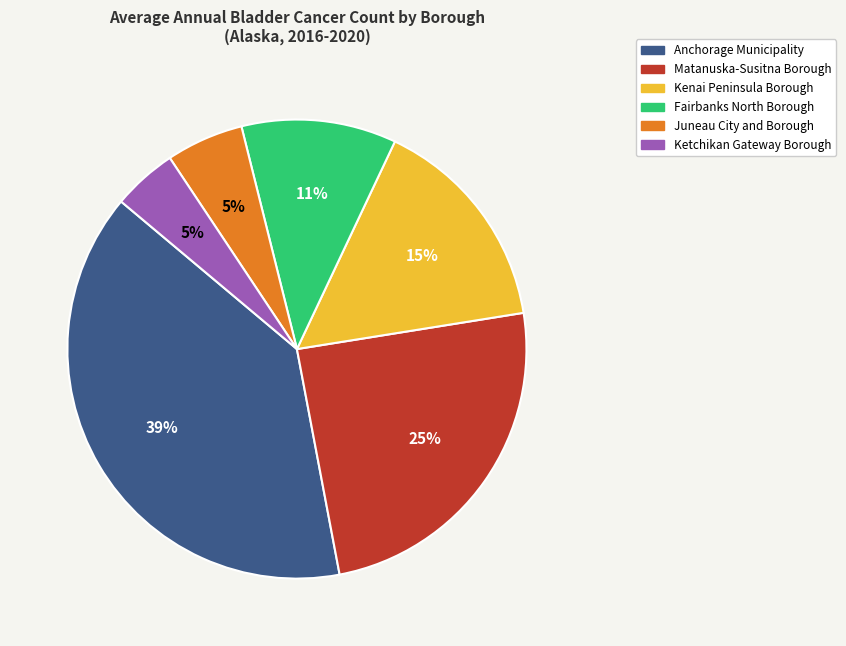

To the nearest percent, what portion does Juneau City and Borough represent?

5%